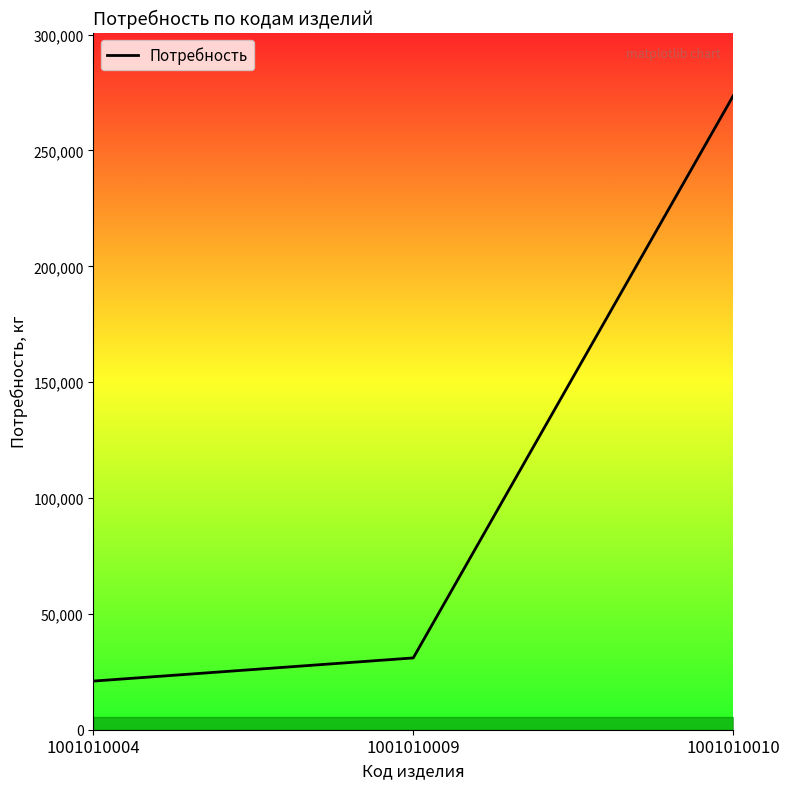

What is the minimum value shown in the chart?

20991